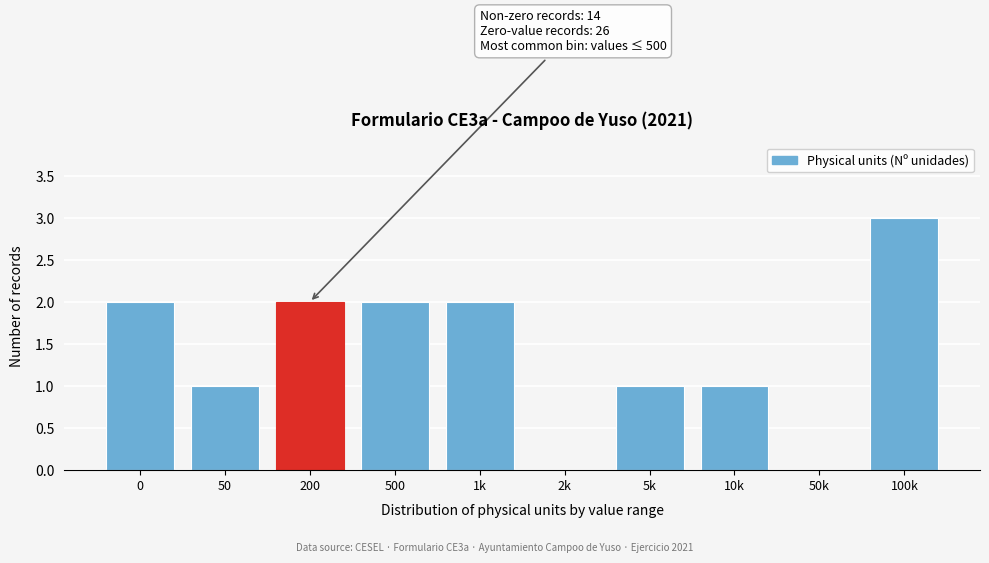

Reading right to left, list all the values displayed in this chart.

100k=3	50k=0	10k=1	5k=1	2k=0	1k=2	500=2	200=2	50=1	0=2